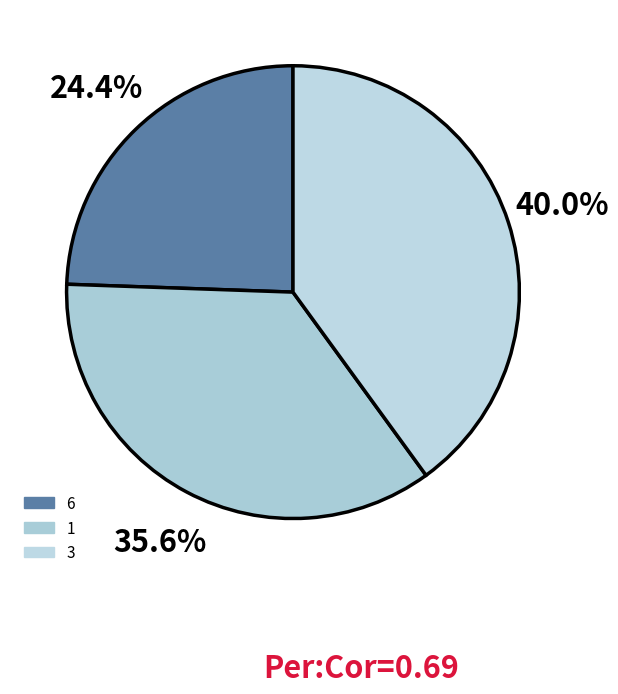

Count the number of slices in the pie.

3